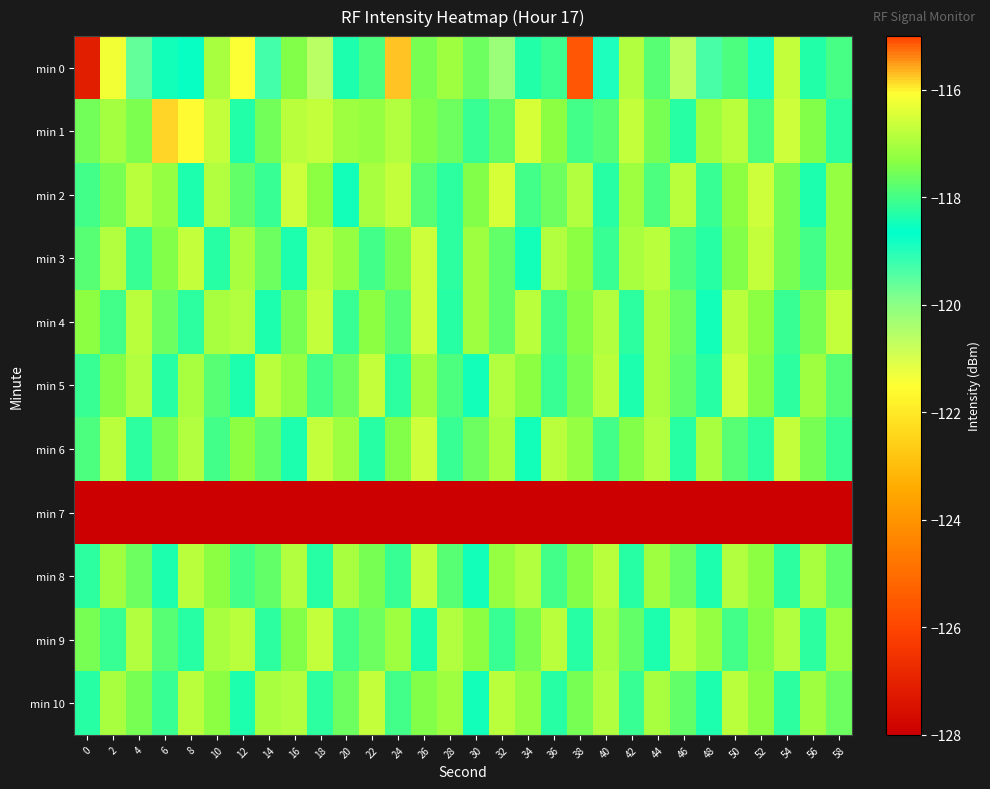

At 28, list the series in order from smallest to largest.

min 7, min 4, min 2, min 3, min 6, min 5, min 8, min 1, min 0, min 10, min 9